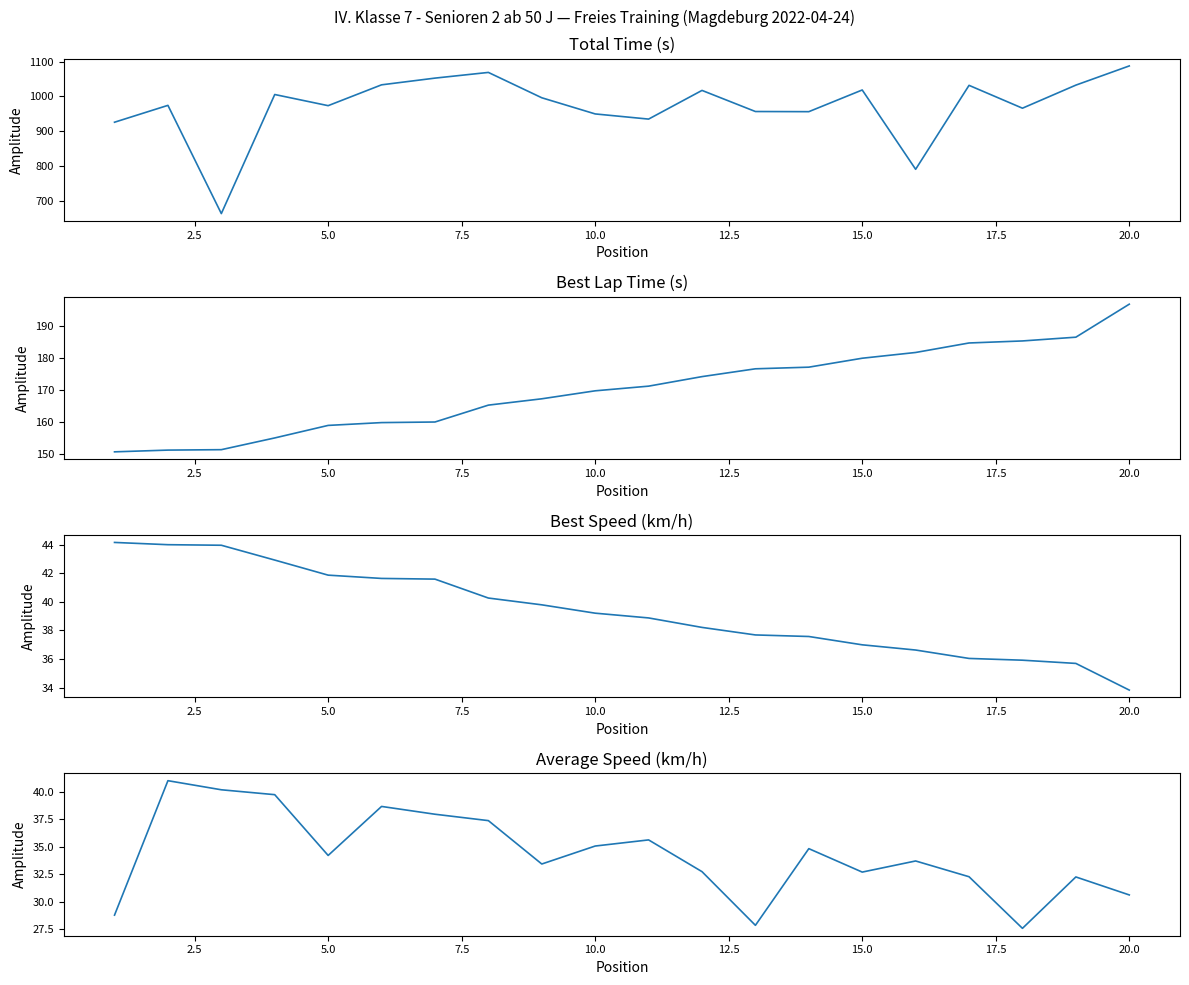

True or false: Best Speed has more than 2 points higher than both neighbors.

False